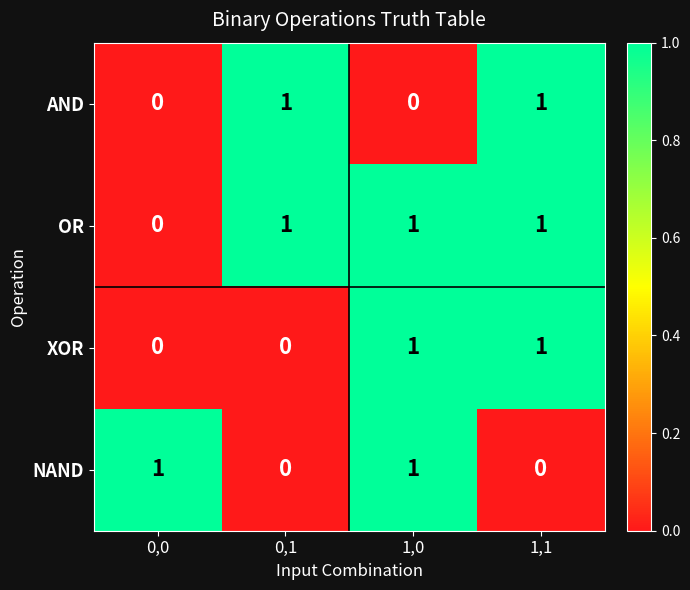

How many positive values does the XOR series have?

2